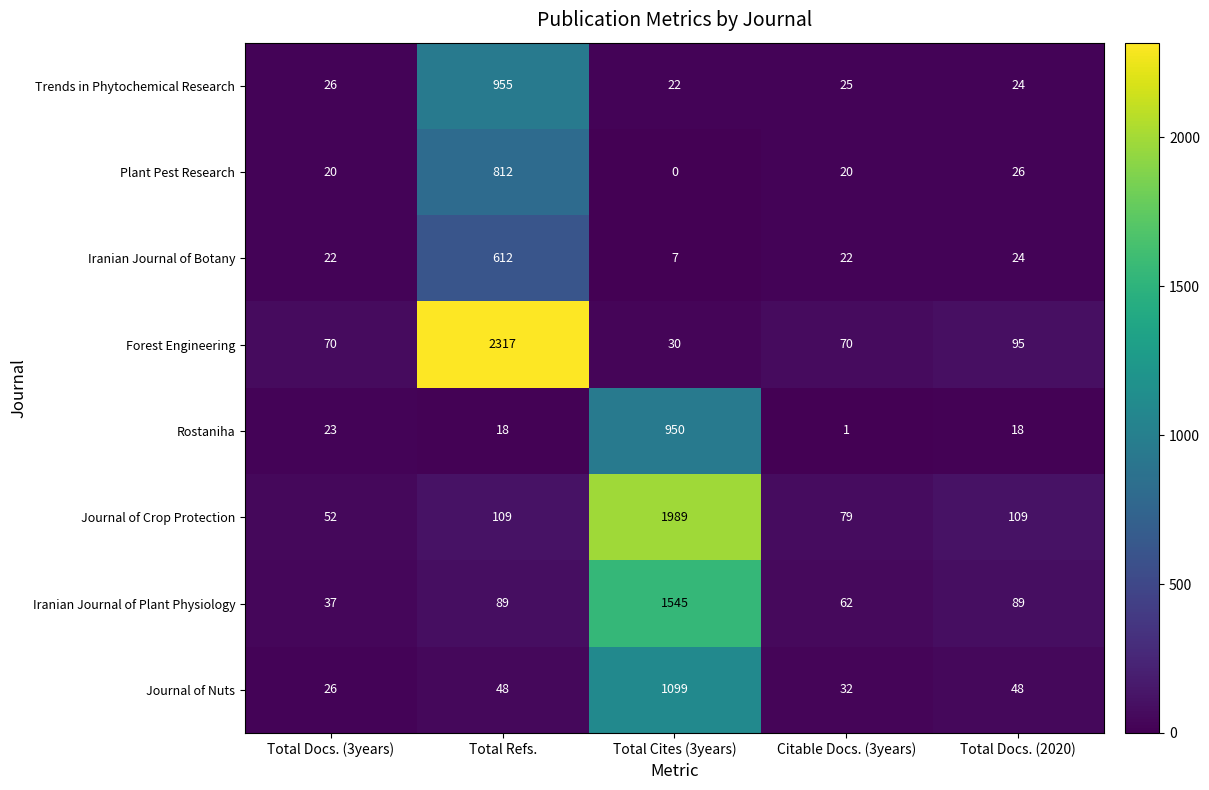

What is the total value across all series at Total Docs. (3years)?

276